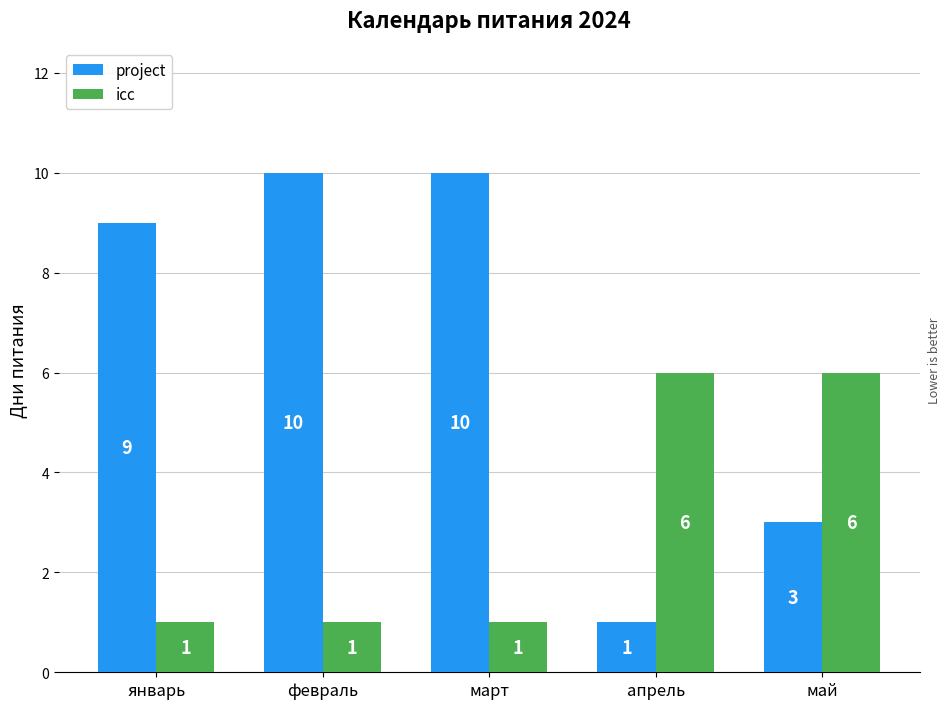

The icc series shows 0 at март. True or false?

False